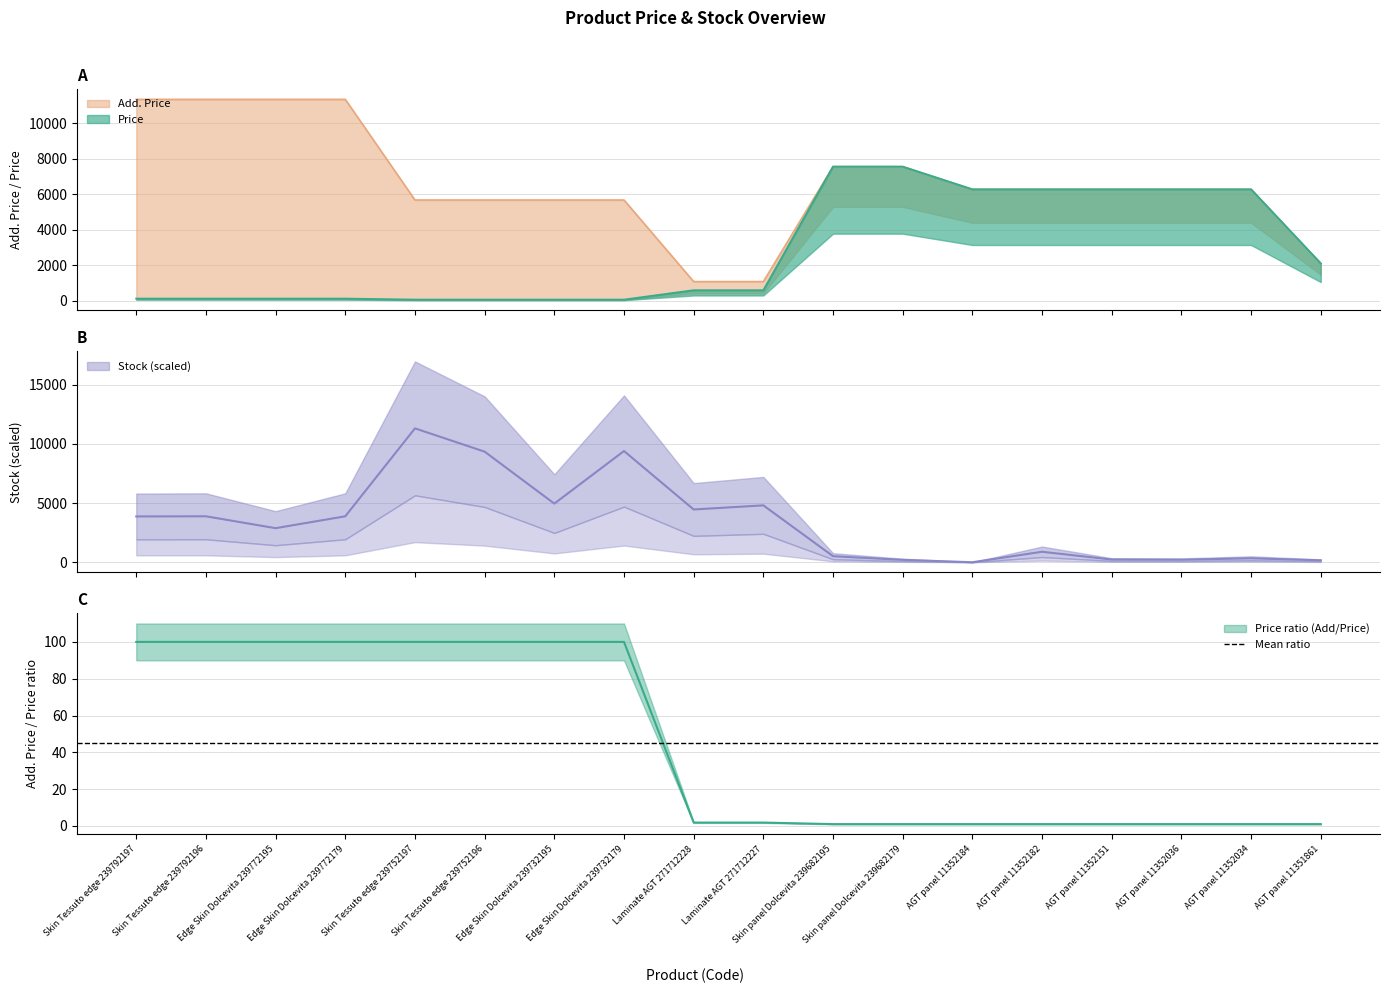

Rank the categories by Price value from lowest to highest.

Skin Tessuto edge 239752197, Skin Tessuto edge 239752196, Edge Skin Dolcevita 239732195, Edge Skin Dolcevita 239732179, Skin Tessuto edge 239792197, Skin Tessuto edge 239792196, Edge Skin Dolcevita 239772195, Edge Skin Dolcevita 239772179, Laminate AGT 271712228, Laminate AGT 271712227, AGT panel 11351861, AGT panel 11352184, AGT panel 11352182, AGT panel 11352151, AGT panel 11352036, AGT panel 11352034, Skin panel Dolcevita 239682195, Skin panel Dolcevita 239682179